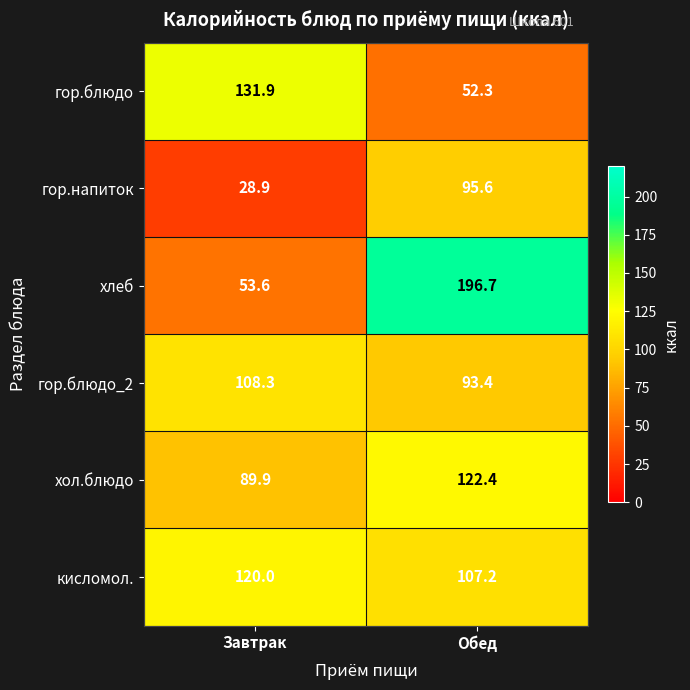

At how many categories does at least one series exceed 50?

2